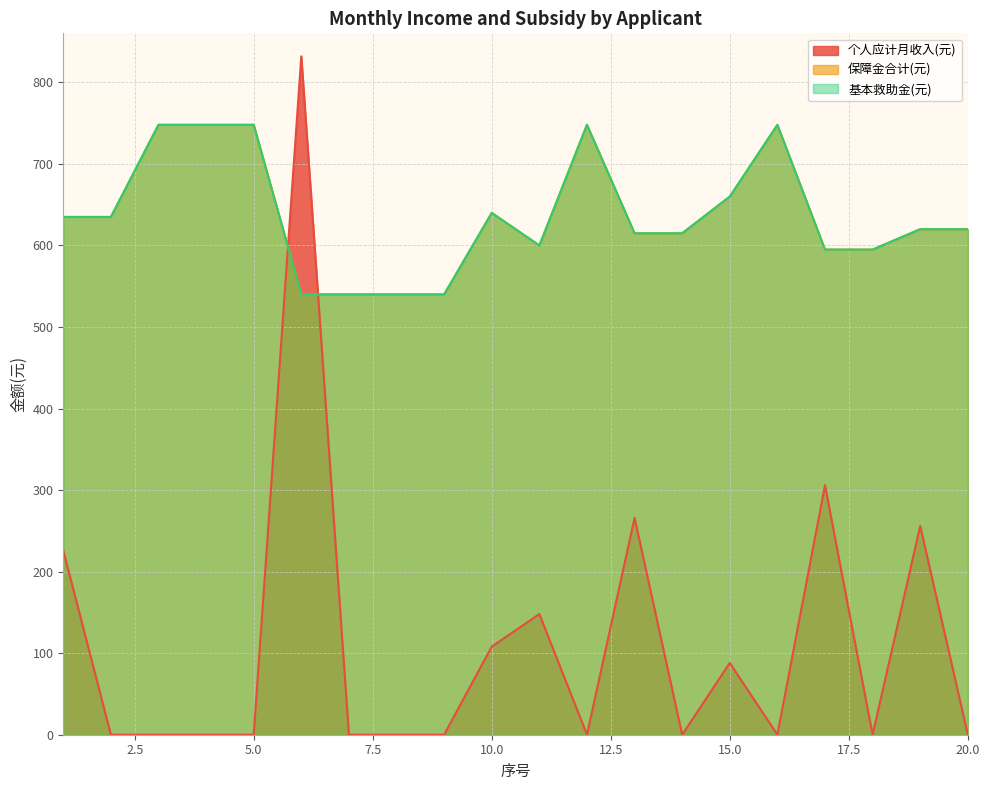

Which series changed the most between 1 and 12?

个人应计月收入(元)